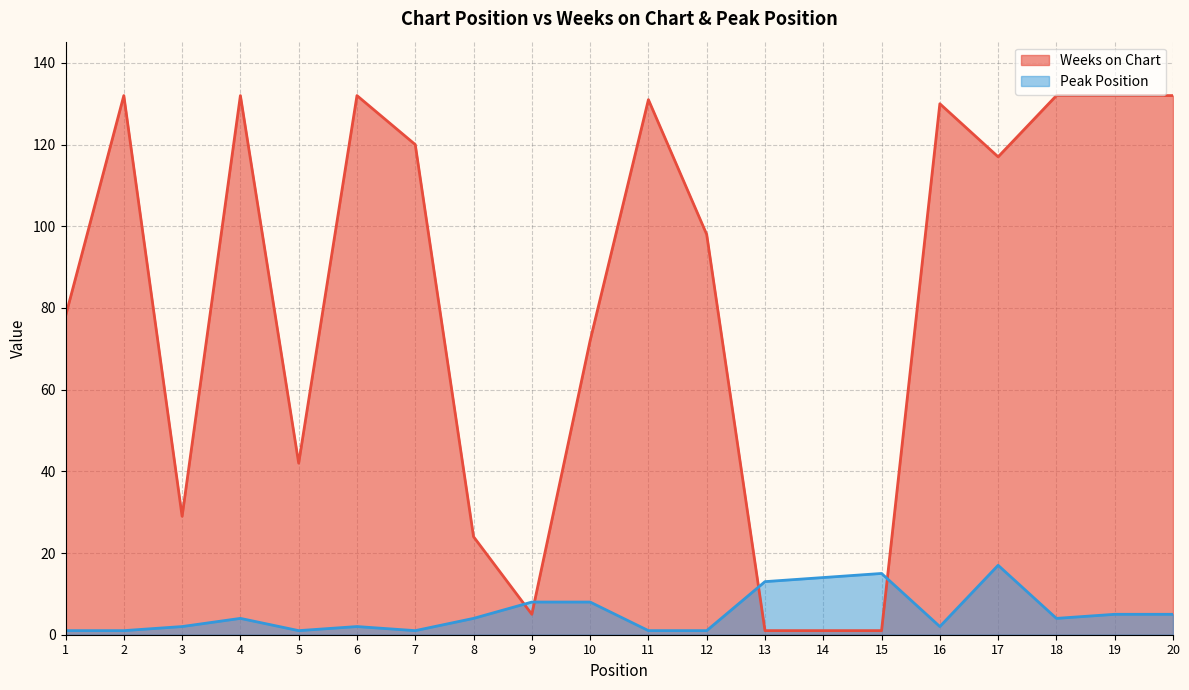

What is the minimum value for Weeks on Chart?

1